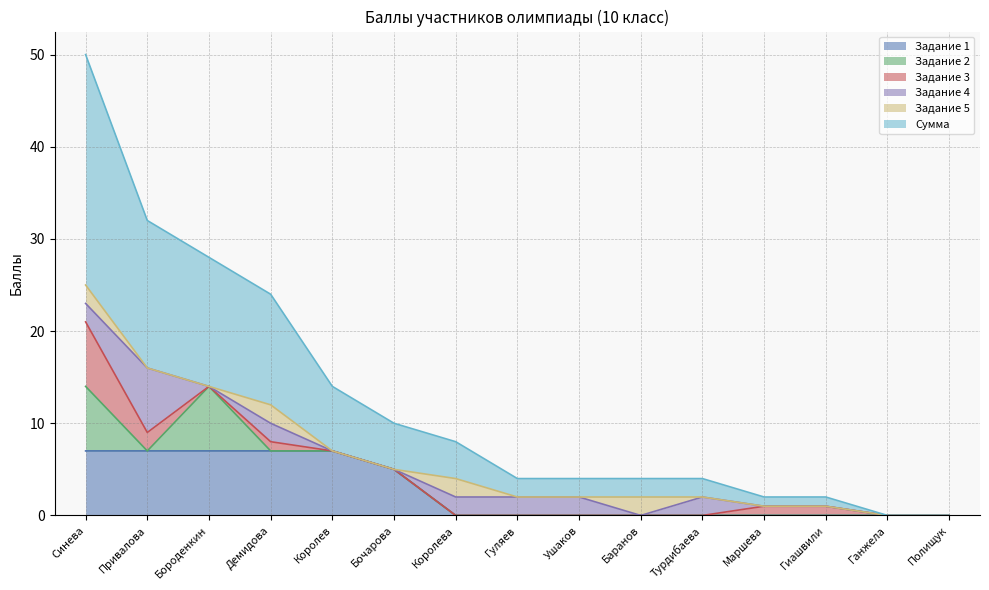

What are all the series names shown in the legend?

Задание 1, Задание 2, Задание 3, Задание 4, Задание 5, Сумма